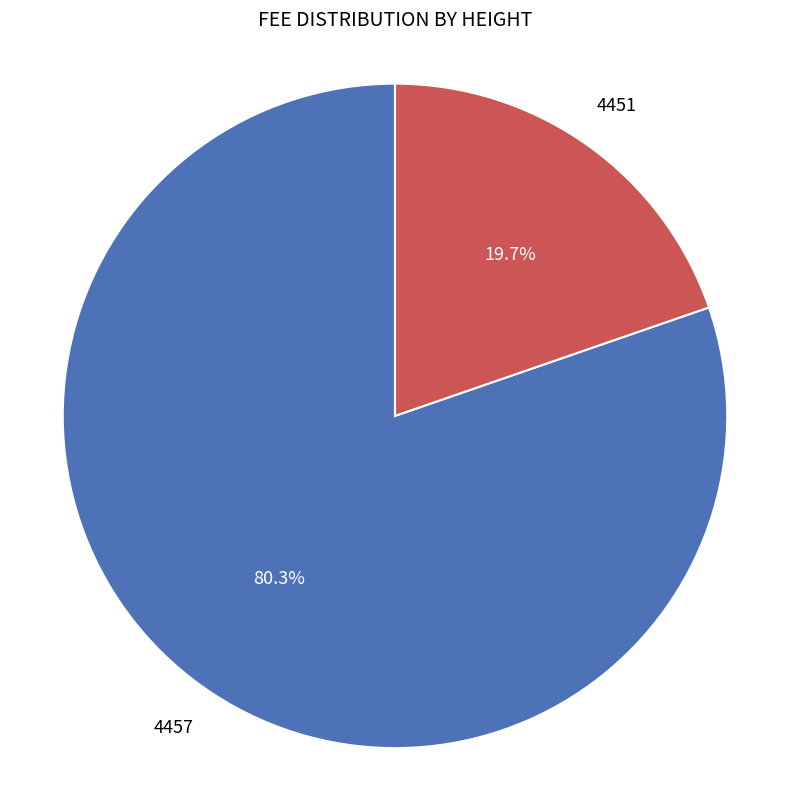

True or false: 4457 accounts for 80% of the total.

True